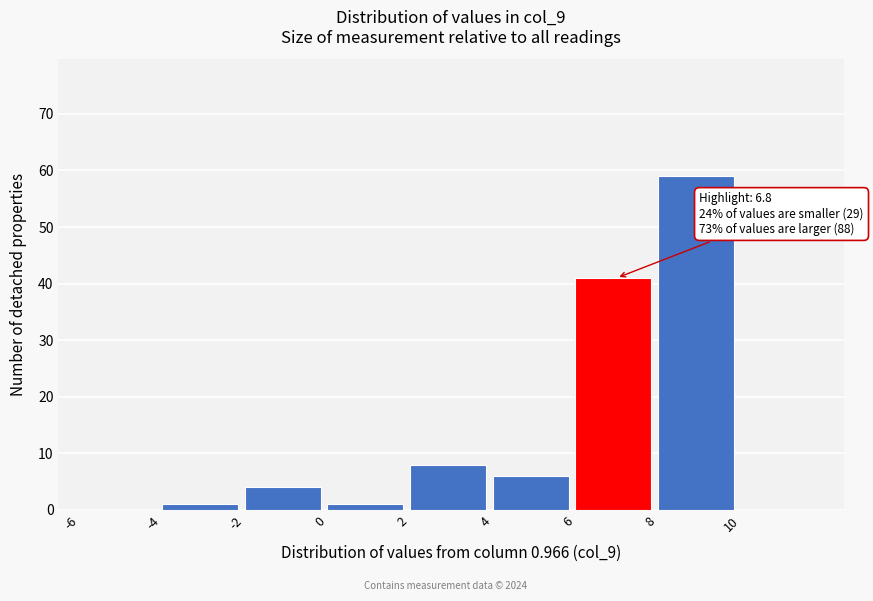

Which range on the x-axis has the tallest bar?

8 to 10